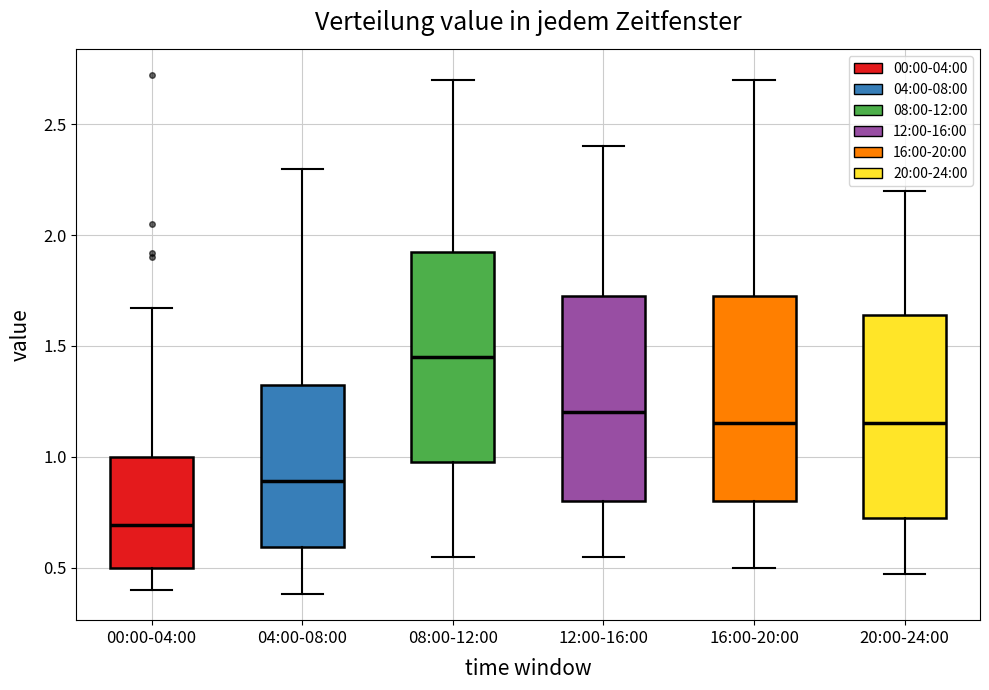

Reading left to right, transcribe this box plot: for each box, give where its median line is, the range the box spans, and where its two whiskers end, as read against the y-axis. The values are not printed on the chart, so give them approximately, as read against the axis.

00:00-04:00: median 0.70, box 0.50 to 1.00, whiskers 0.40 to 1.65
04:00-08:00: median 0.90, box 0.60 to 1.35, whiskers 0.40 to 2.30
08:00-12:00: median 1.45, box 1.00 to 1.95, whiskers 0.55 to 2.70
12:00-16:00: median 1.20, box 0.80 to 1.75, whiskers 0.55 to 2.40
16:00-20:00: median 1.15, box 0.80 to 1.75, whiskers 0.50 to 2.70
20:00-24:00: median 1.15, box 0.75 to 1.65, whiskers 0.45 to 2.20